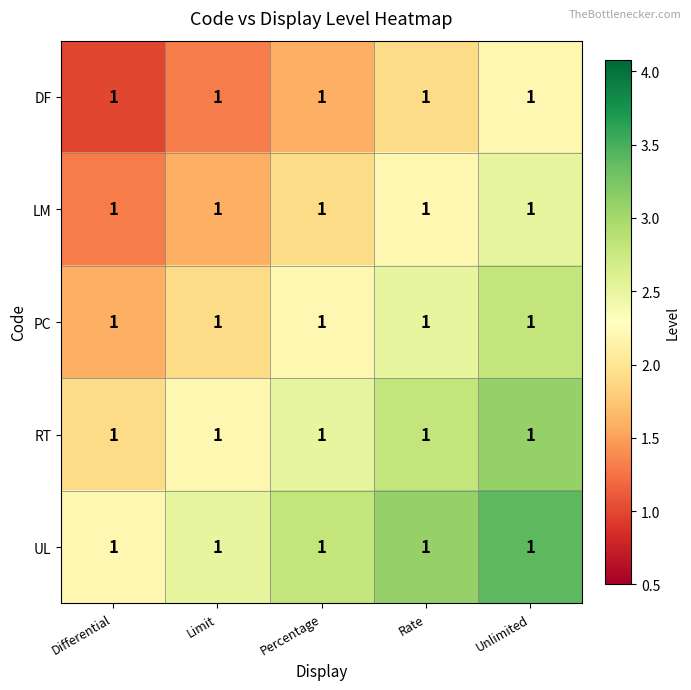

What is the difference between the highest and lowest values at Unlimited?

1.2